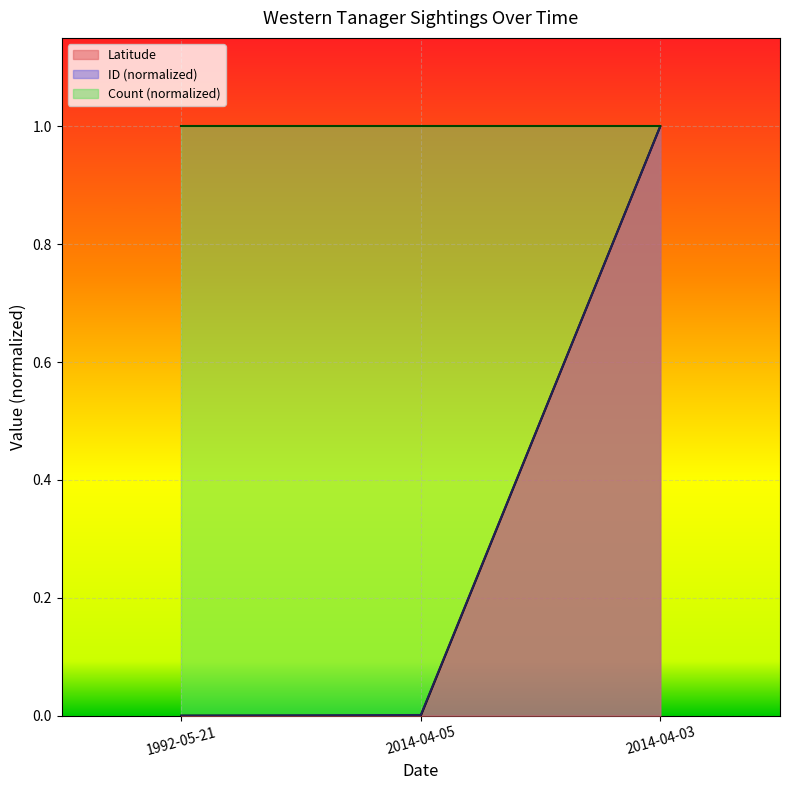

What is the lowest value of the Count (normalized) series?

1.0